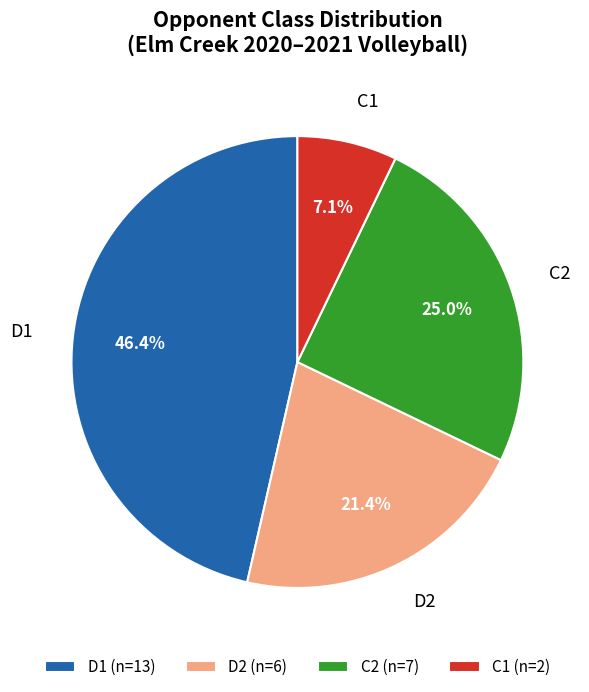

Count the number of slices in the pie.

4